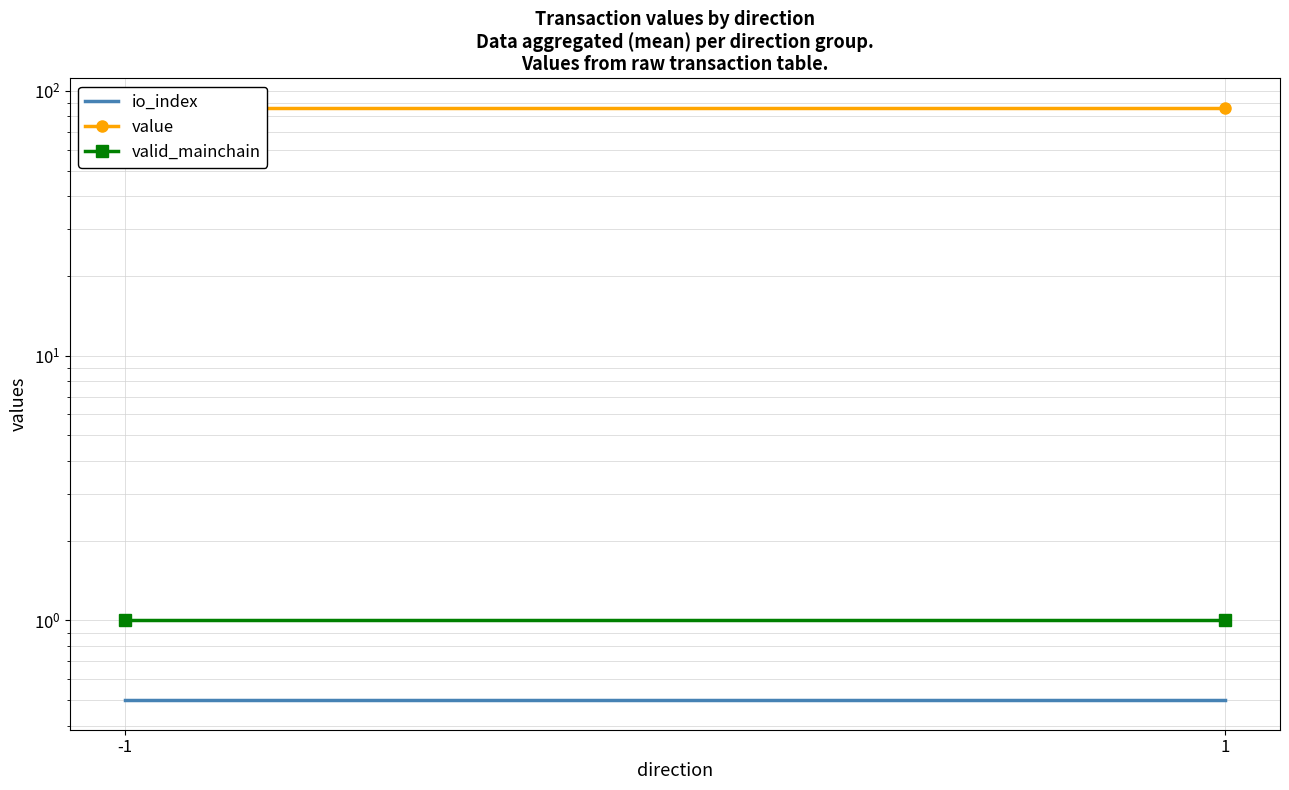

What is the value of the io_index point at the 2nd from the left?

0.5